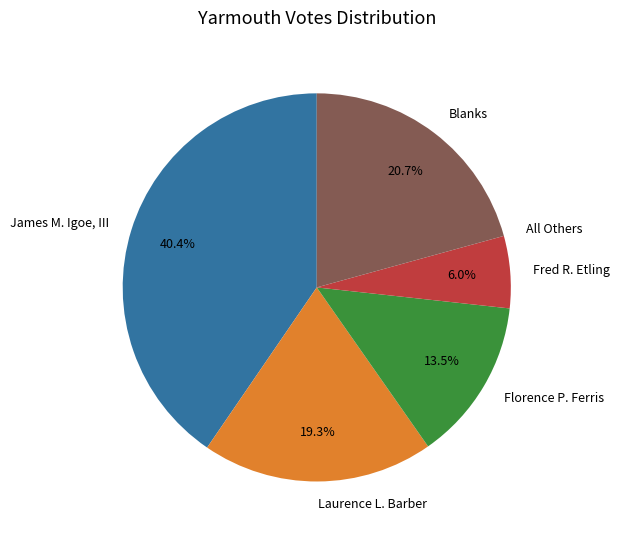

True or false: James M. Igoe, III accounts for 35% of the total.

False